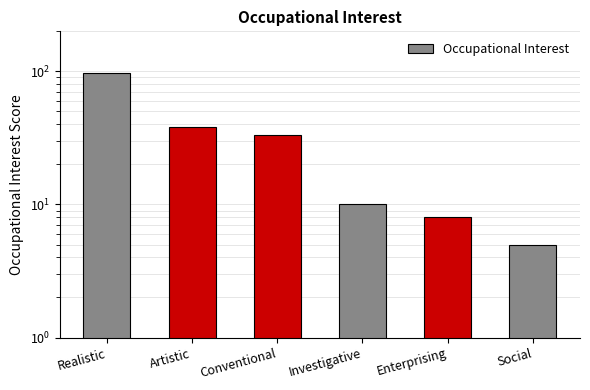

What is the sum of the values at Artistic and Investigative?

48